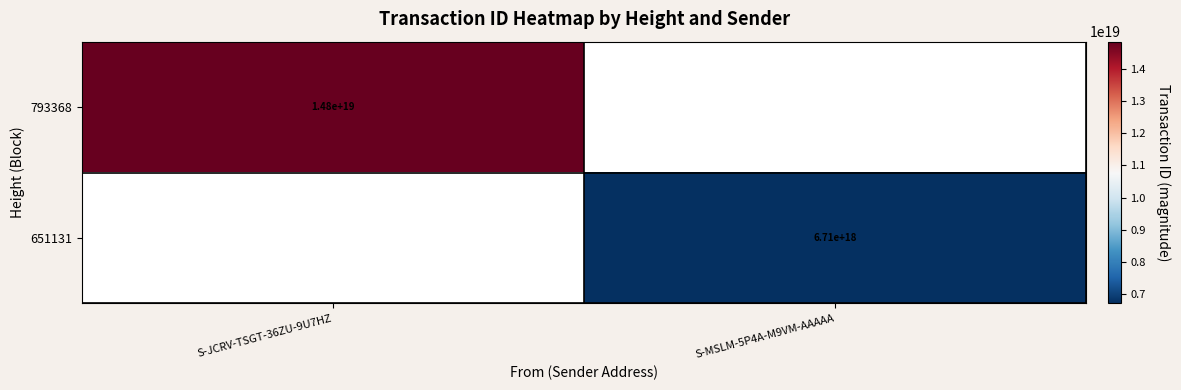

True or false: 793368 has a value of 14800000000000000000 at S-JCRV-TSGT-36ZU-9U7HZ.

True